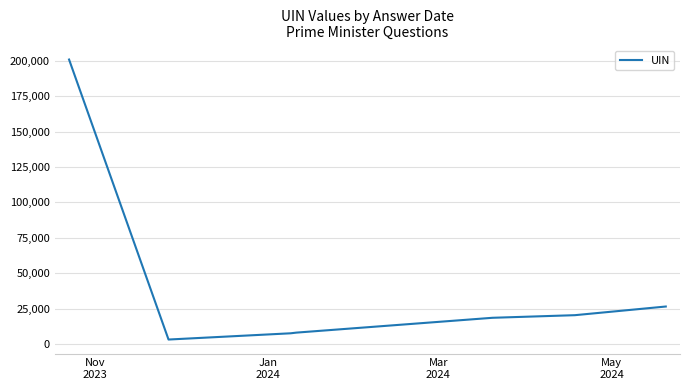

What is the difference between the second highest and second lowest values?

18910